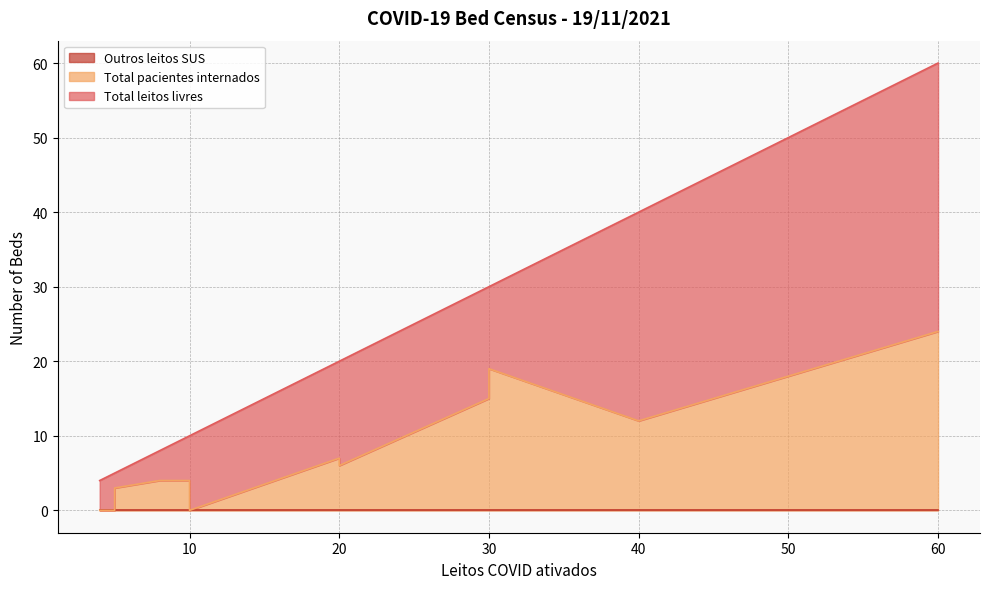

Is it true that Total leitos livres equals 6 at 10?

True